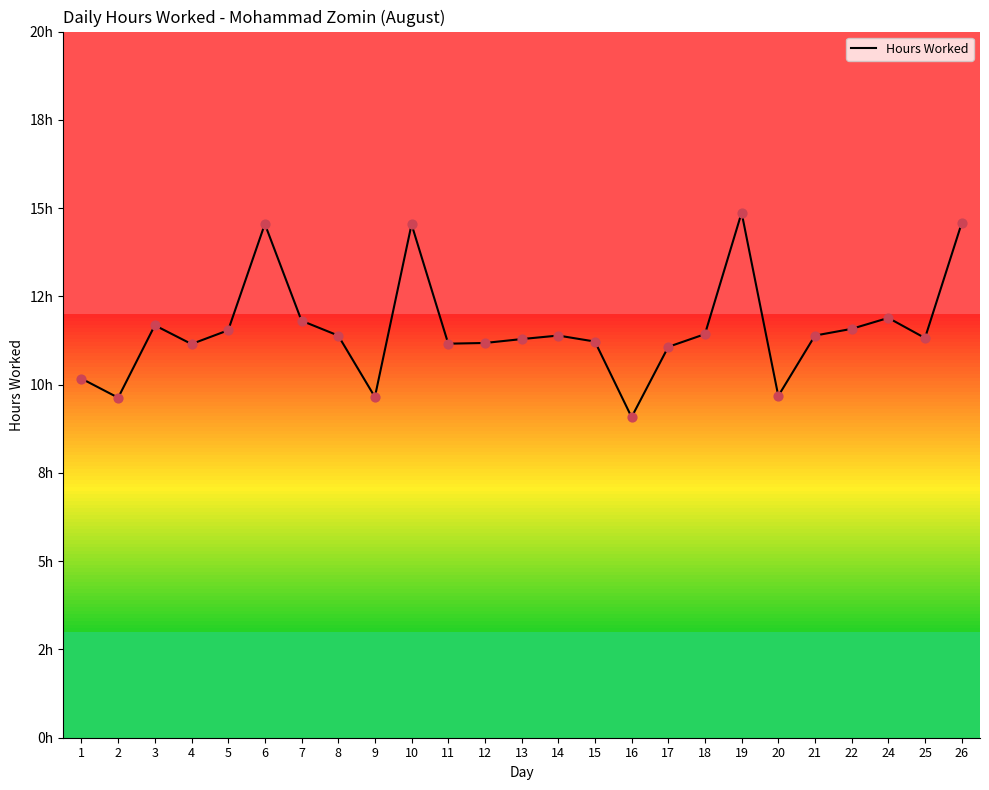

What is the change in value from 12 to 21?

+0.2